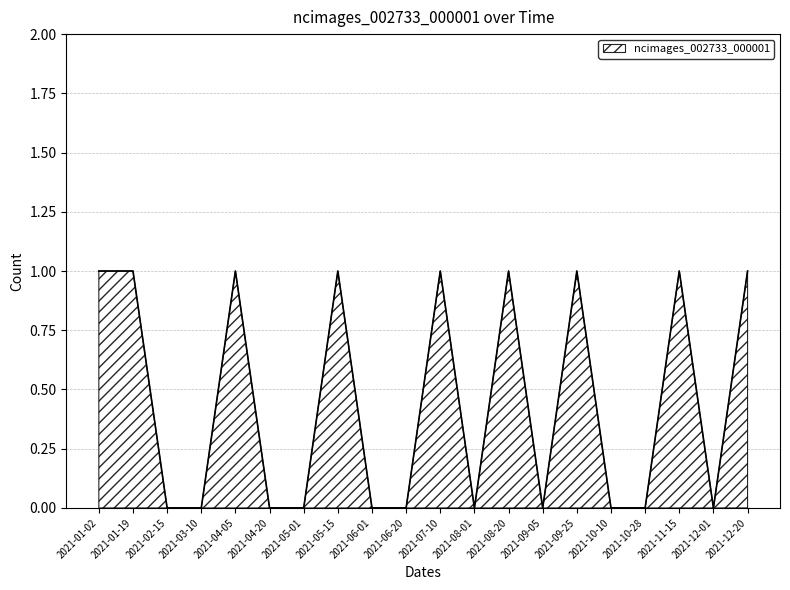

What position from the left is 2021-09-25?

15